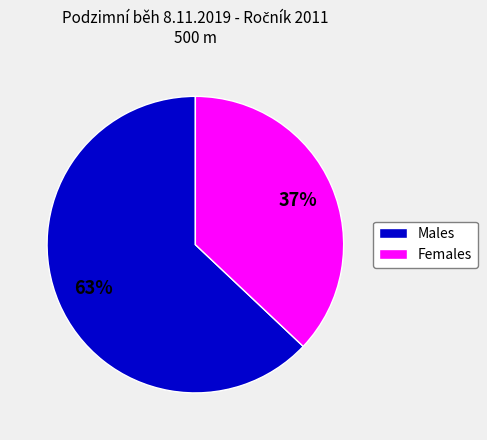

Is there a majority slice in this chart?

Yes